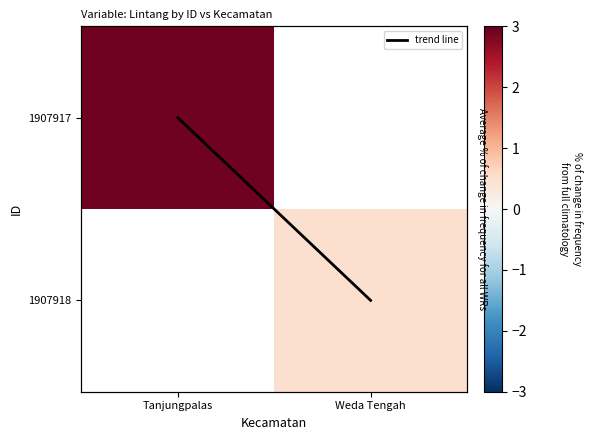

What is the difference between the trend line values at Tanjungpalas and Weda Tengah?

1.0